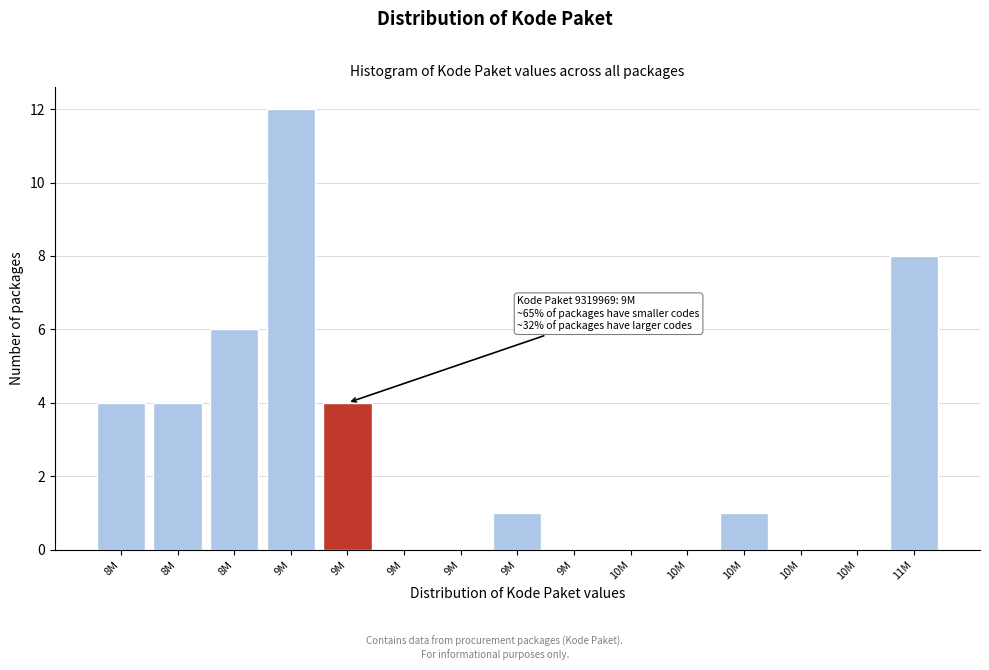

How many categories are shown in the chart?

15